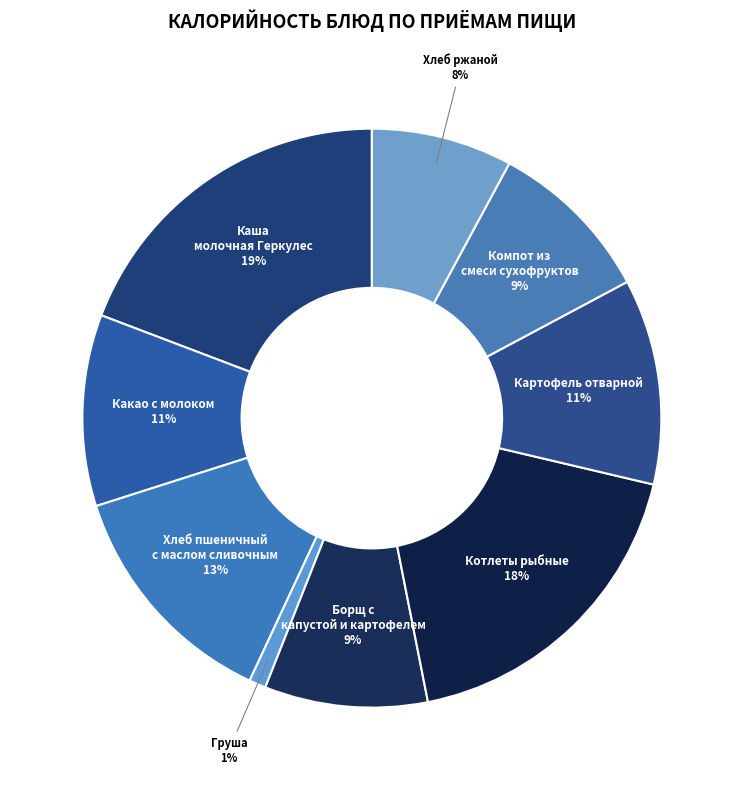

Combined, do Котлеты рыбные and Борщ с капустой и картофелем account for over 50%?

No